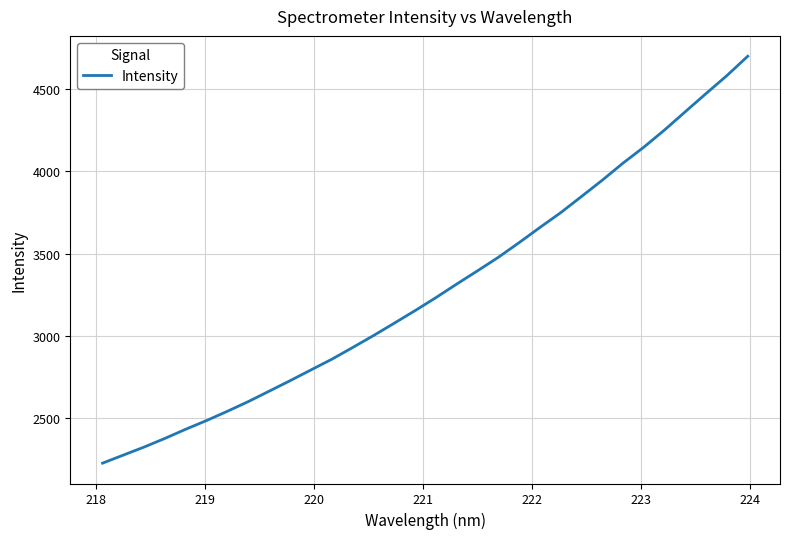

What is the difference between the maximum and minimum values?

2476.9